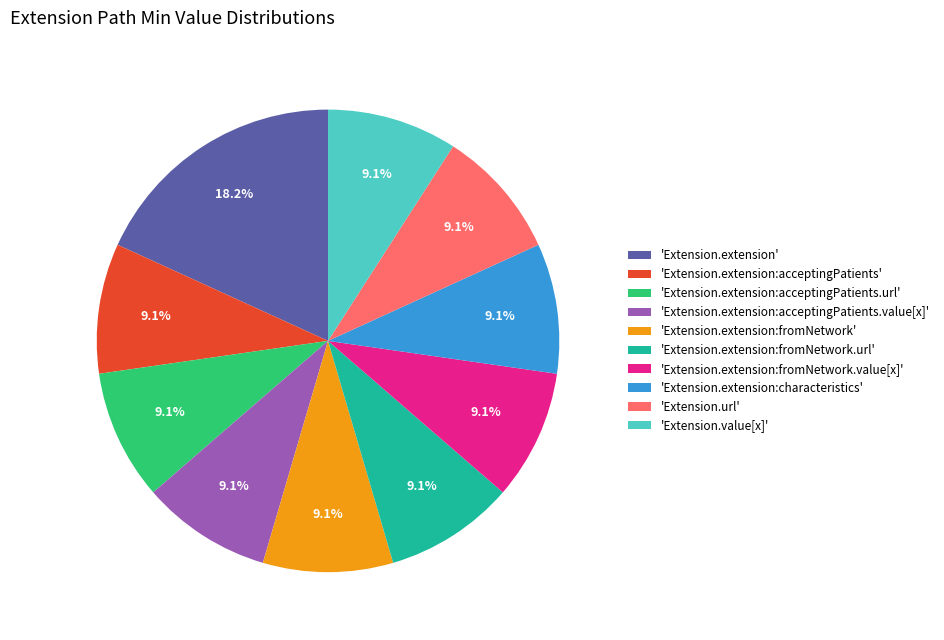

Which slice is the largest?

'Extension.extension'